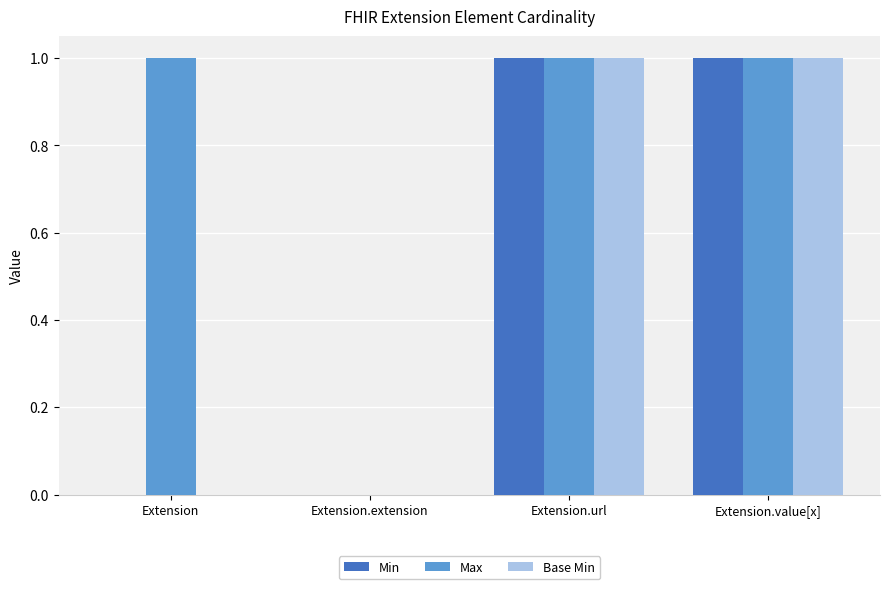

Are the bars horizontal?

No